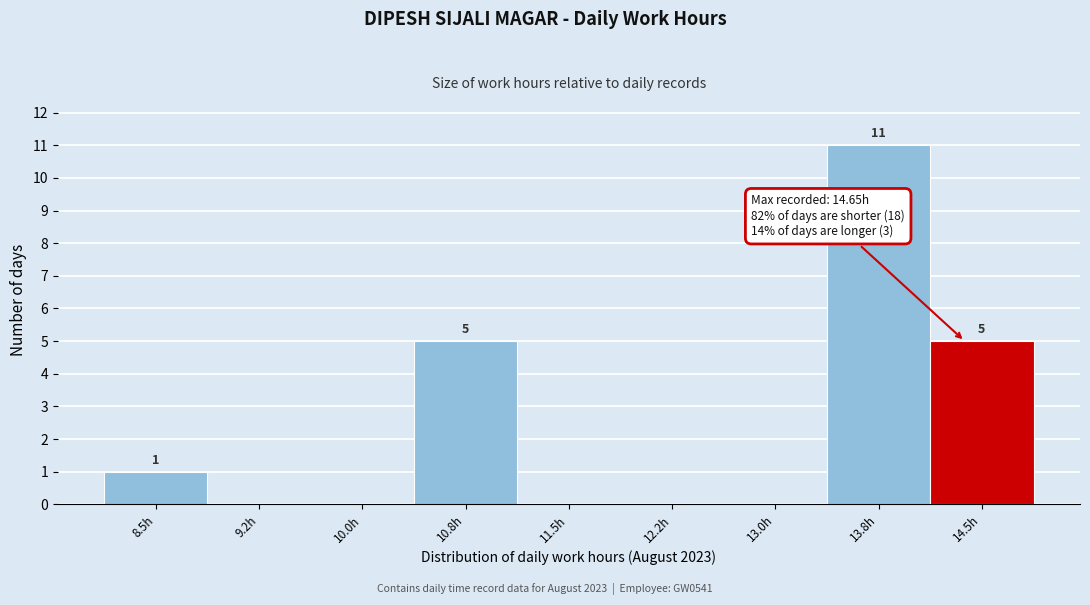

Reading left to right, extract all data points from this chart.

8.5h=1	9.2h=0	10.0h=0	10.8h=5	11.5h=0	12.2h=0	13.0h=0	13.8h=11	14.5h=5